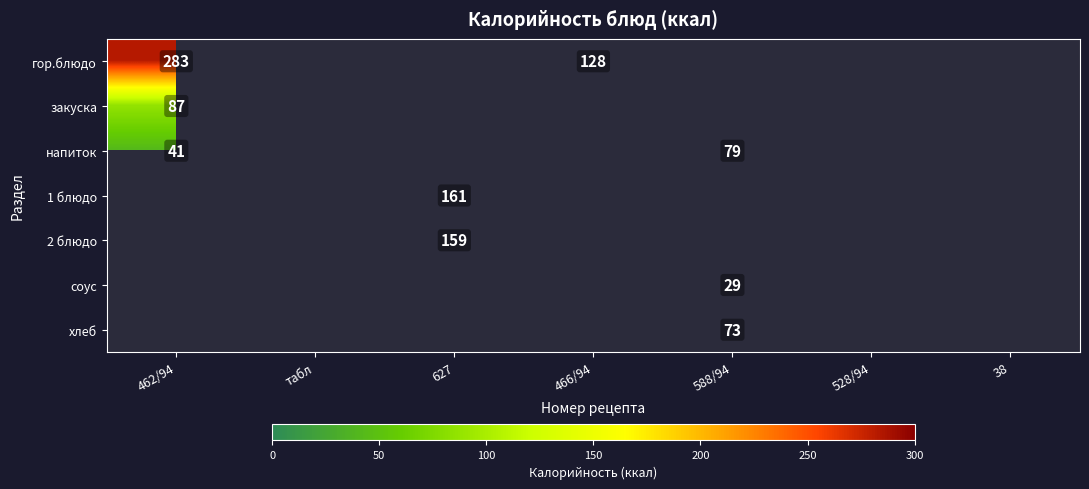

True or false: напиток has a value of 55 at 588/94.

False